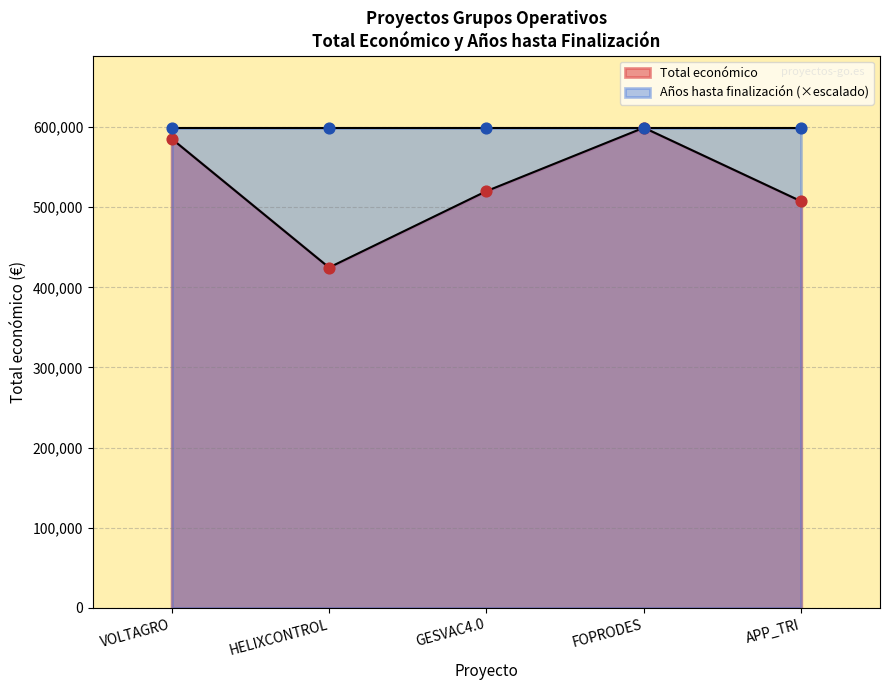

Which has a higher value, FOPRODES or APP_TRI?

FOPRODES